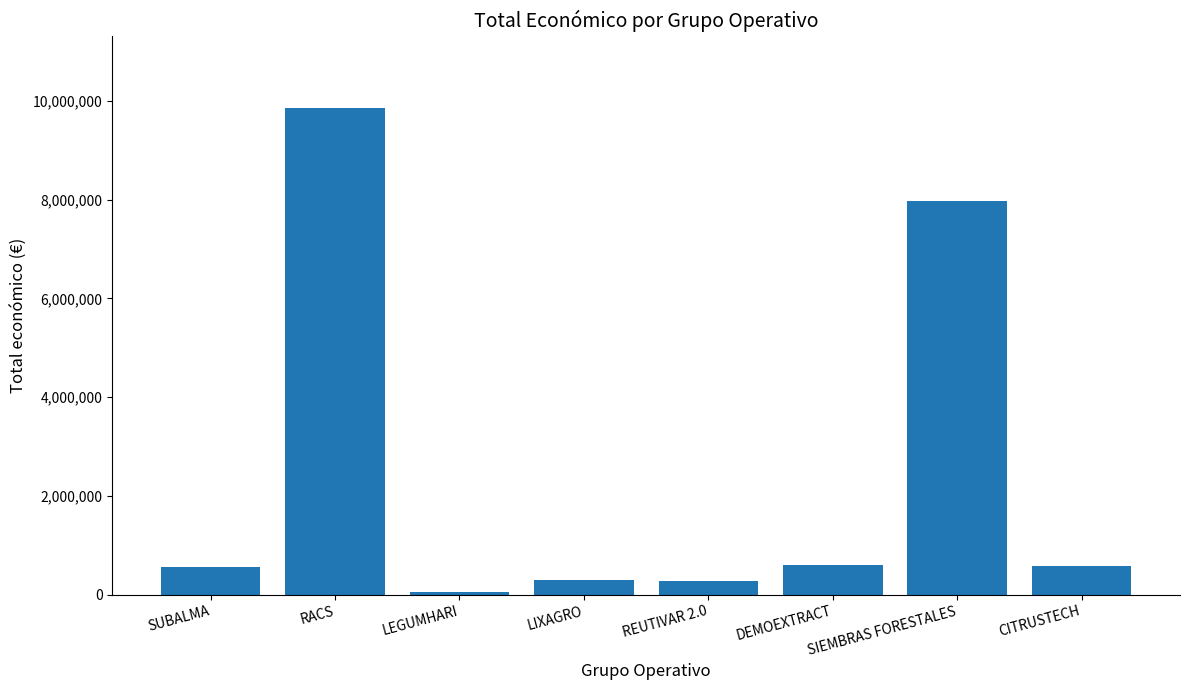

Which label corresponds to the smallest value in the chart?

LEGUMHARI